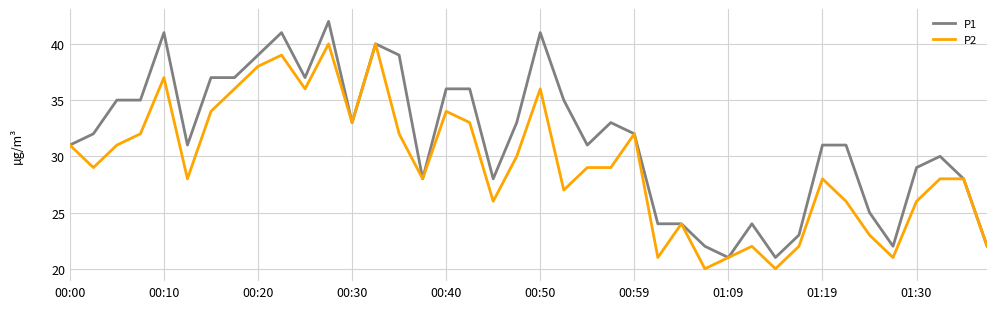

What is the minimum value shown in the chart?

20